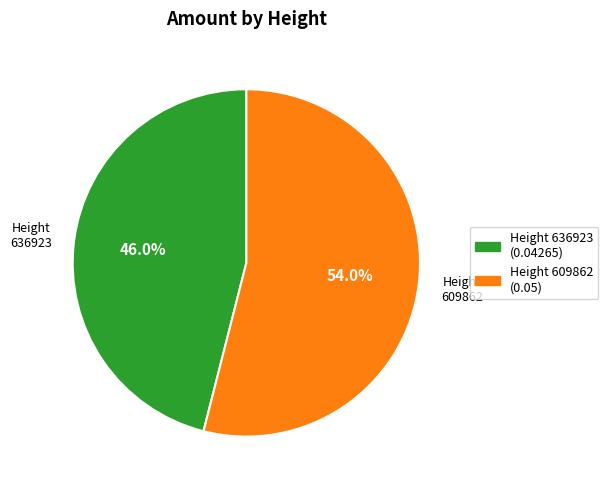

What is the majority slice?

Height 609862 (0.05)